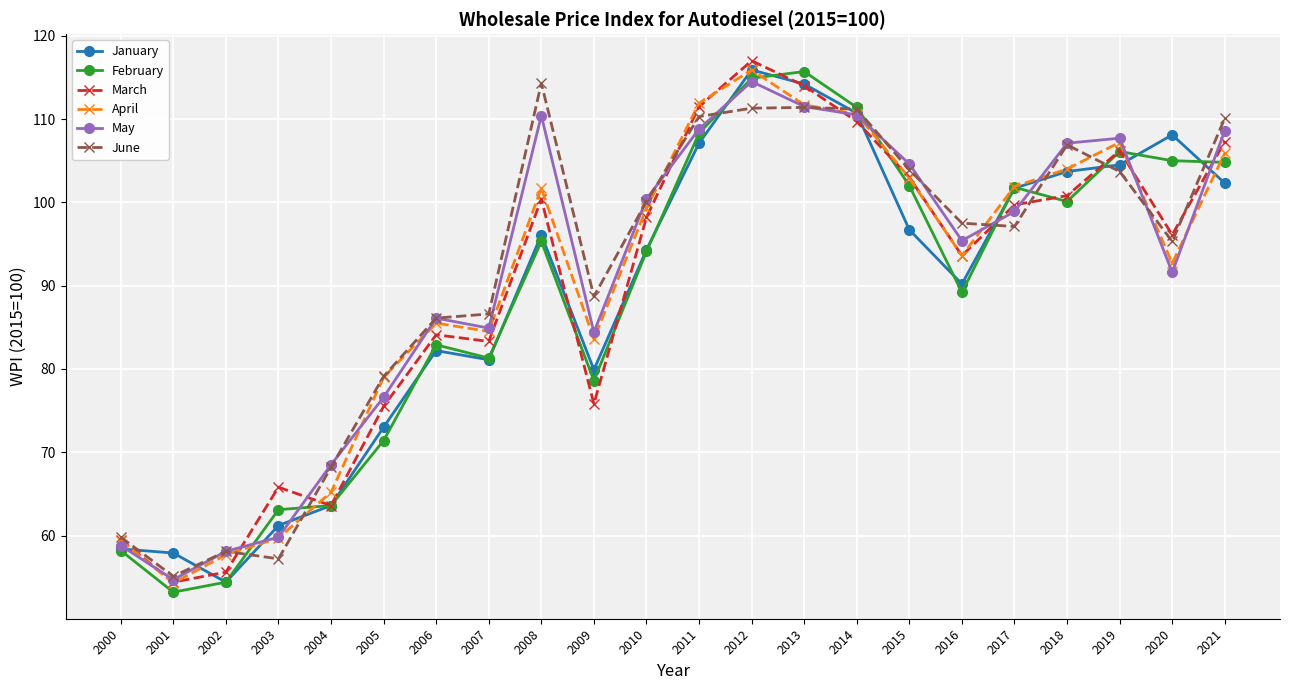

At which label does January reach its peak?

2012